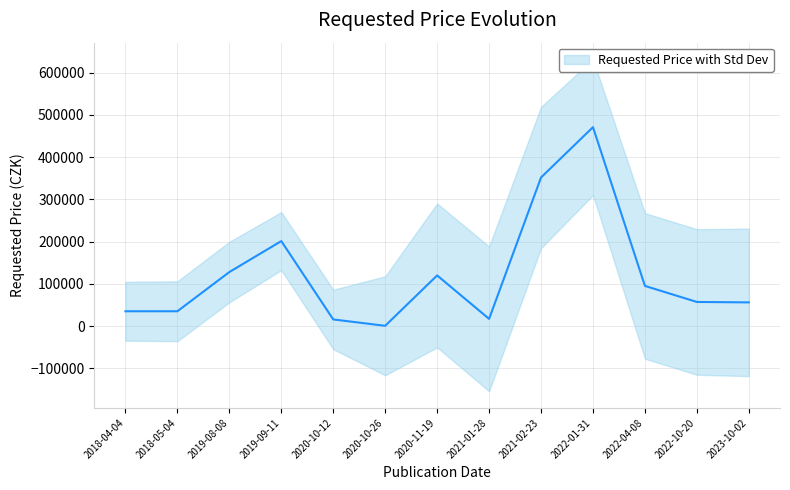

How many points are lower than both their immediate neighbors (excluding endpoints)?

2